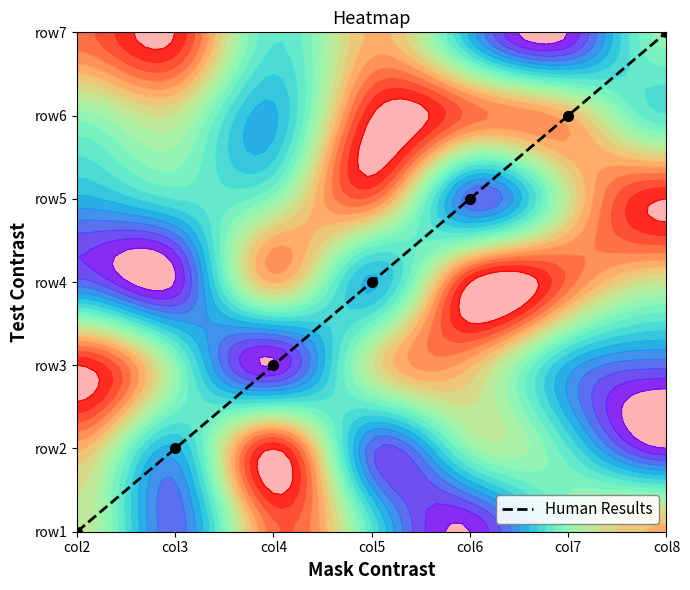

Count the values in the range 1 to 5.

5